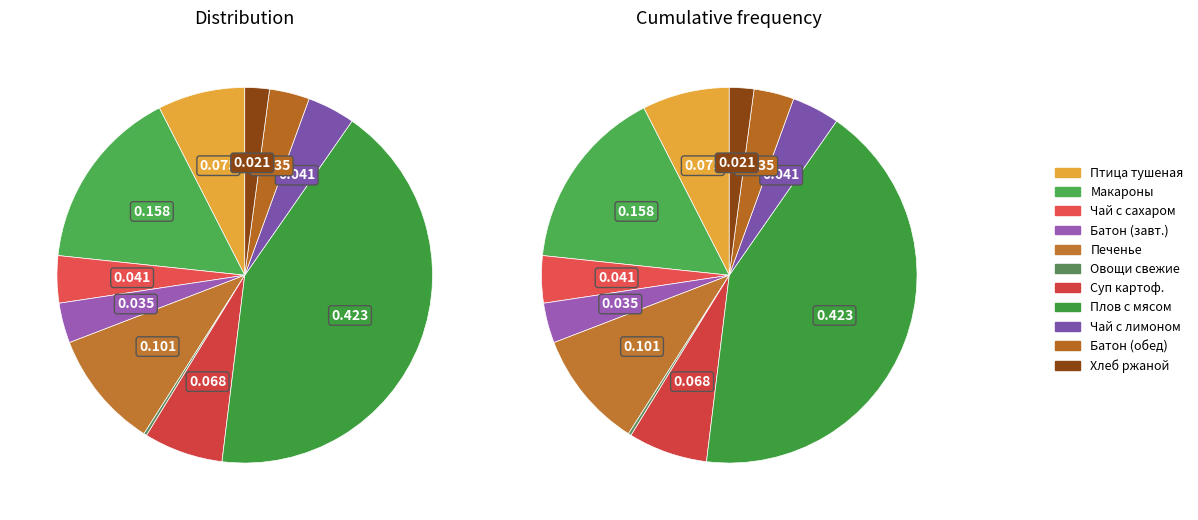

How many segments does this pie chart have?

11